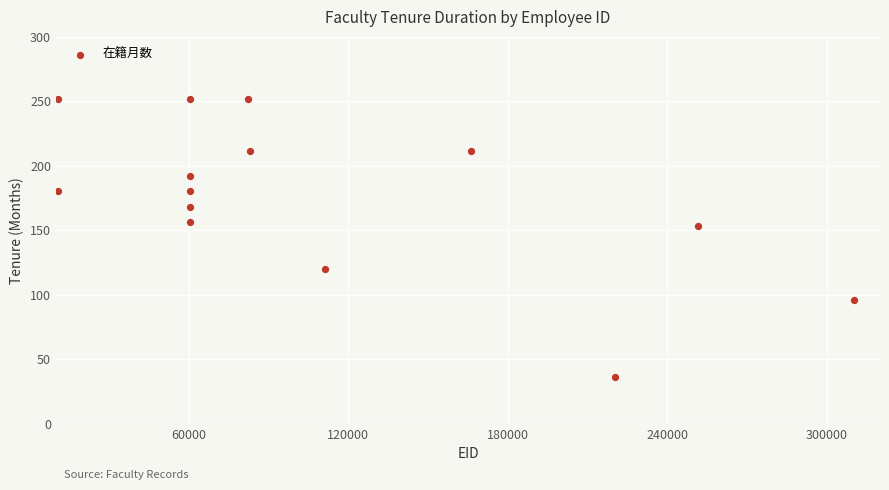

What is the range of Y values (max minus min)?

216